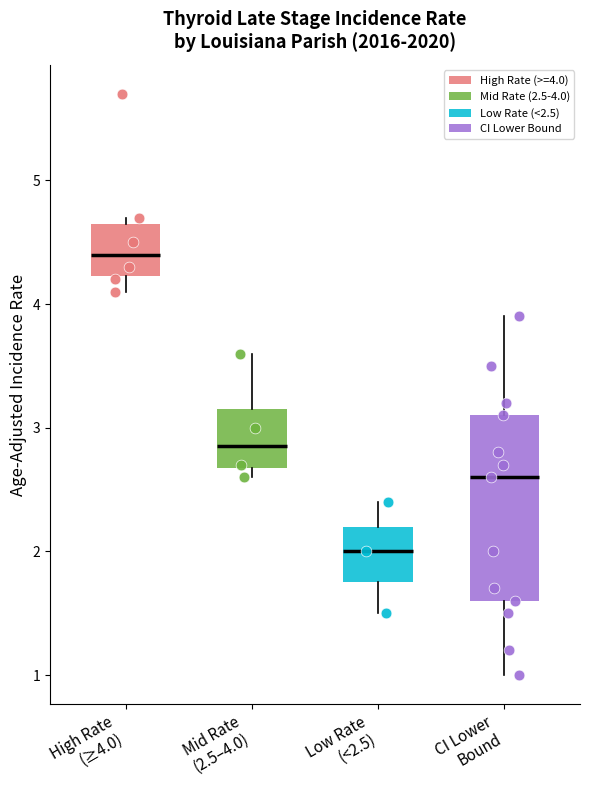

Reading left to right, read every box against the y-axis: the position of its median line, the range the box covers, and the ends of its whiskers. The values are not printed on the chart, so give them approximately, as read against the axis.

High Rate (≥4.0): median 4.4, box 4.2 to 4.7, whiskers 4.1 to 4.7 (just above the box's upper edge)
Mid Rate (2.5–4.0): median 2.9, box 2.7 to 3.2, whiskers 2.6 to 3.6
Low Rate (<2.5): median 2.0, box 1.8 to 2.2, whiskers 1.5 to 2.4
CI Lower Bound: median 2.6, box 1.6 to 3.1, whiskers 1.0 to 3.9